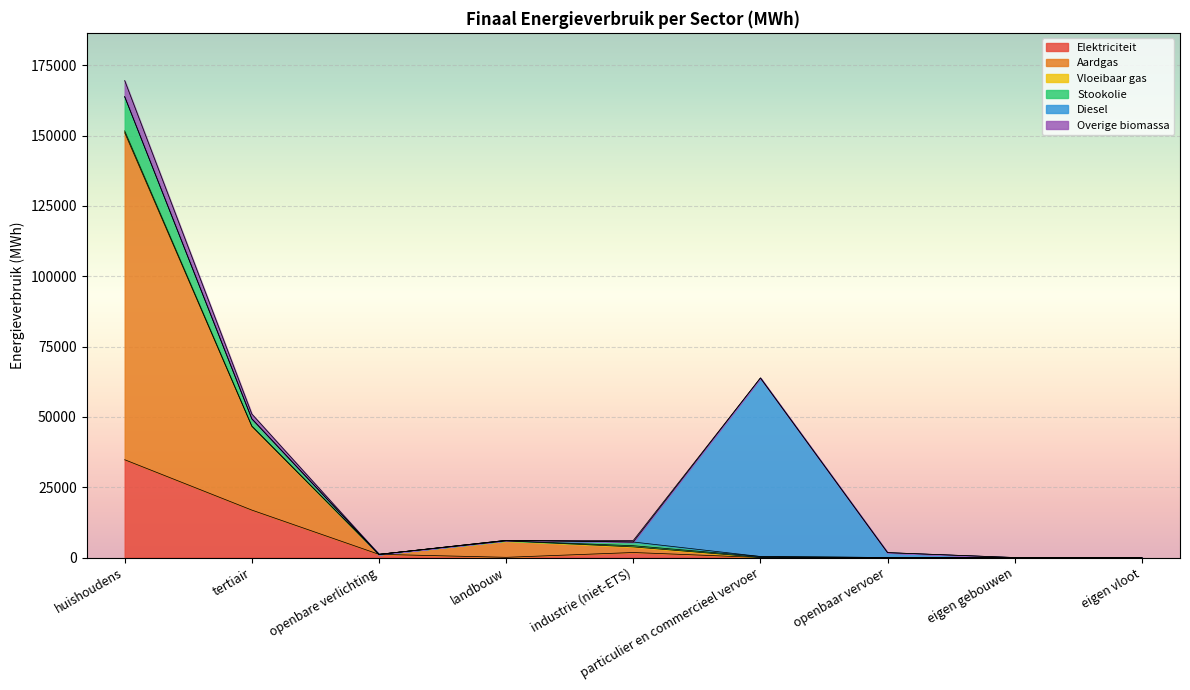

The value of Elektriciteit at tertiair is 8693.0. True or false?

False